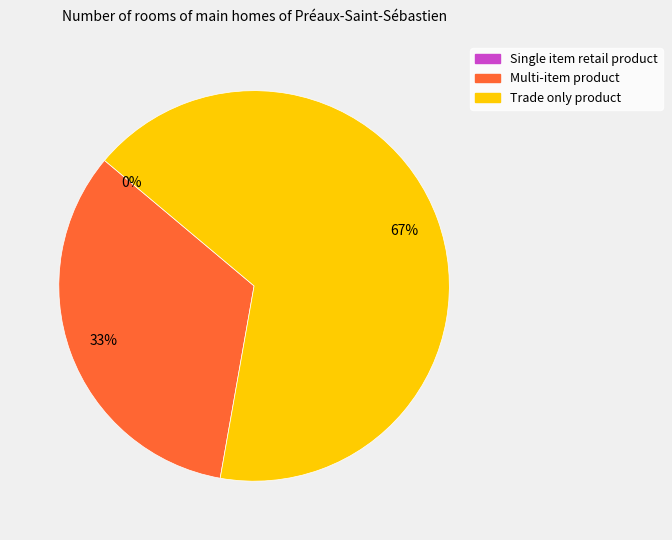

How many segments does this pie chart have?

3